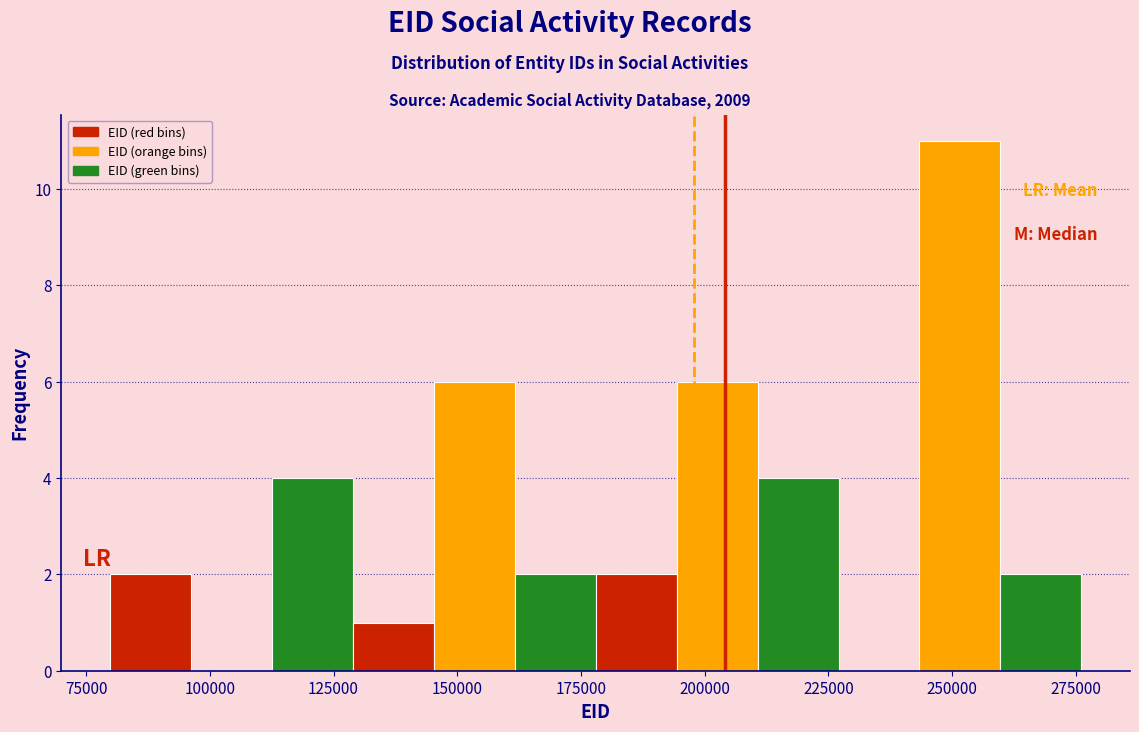

Read against the x-axis, roughly where is the centre of the tallest bar?

250000